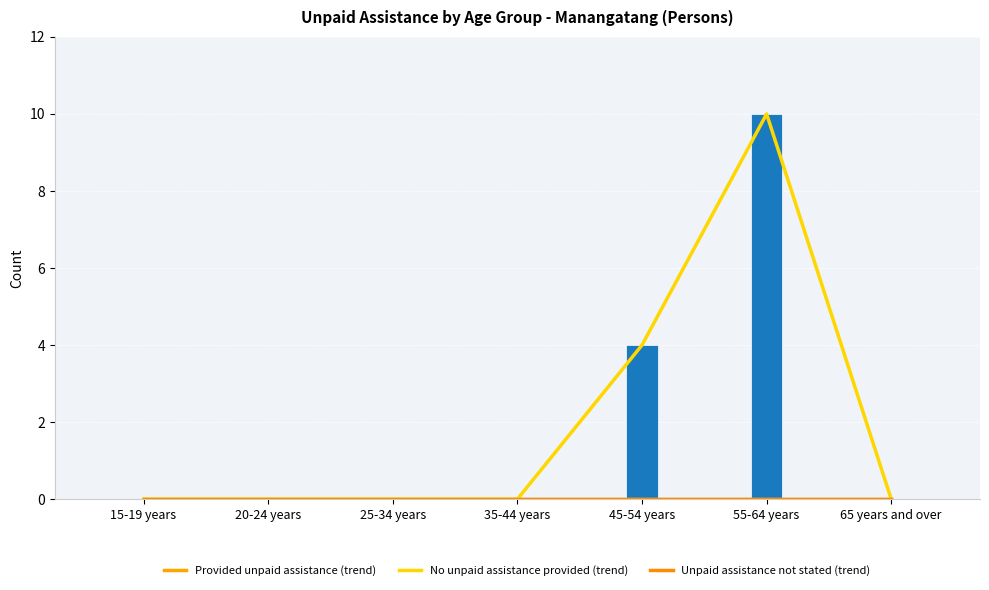

Which series has the largest total across all categories?

No unpaid assistance provided (trend)